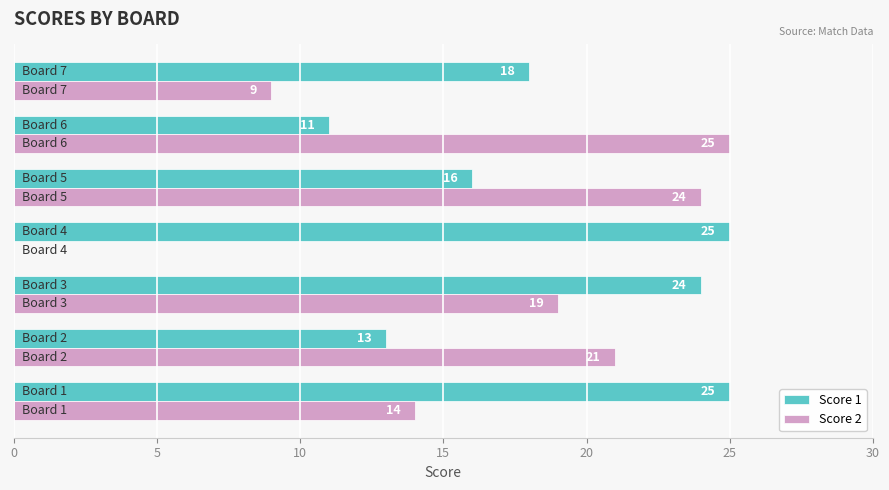

What is the greatest value displayed?

25